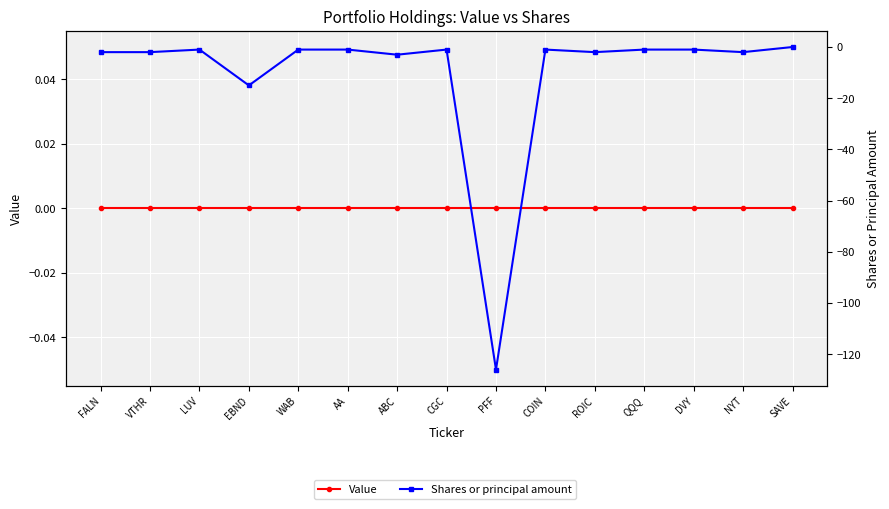

Is the value of Value at ROIC greater than the value of Shares or principal amount at QQQ?

Yes